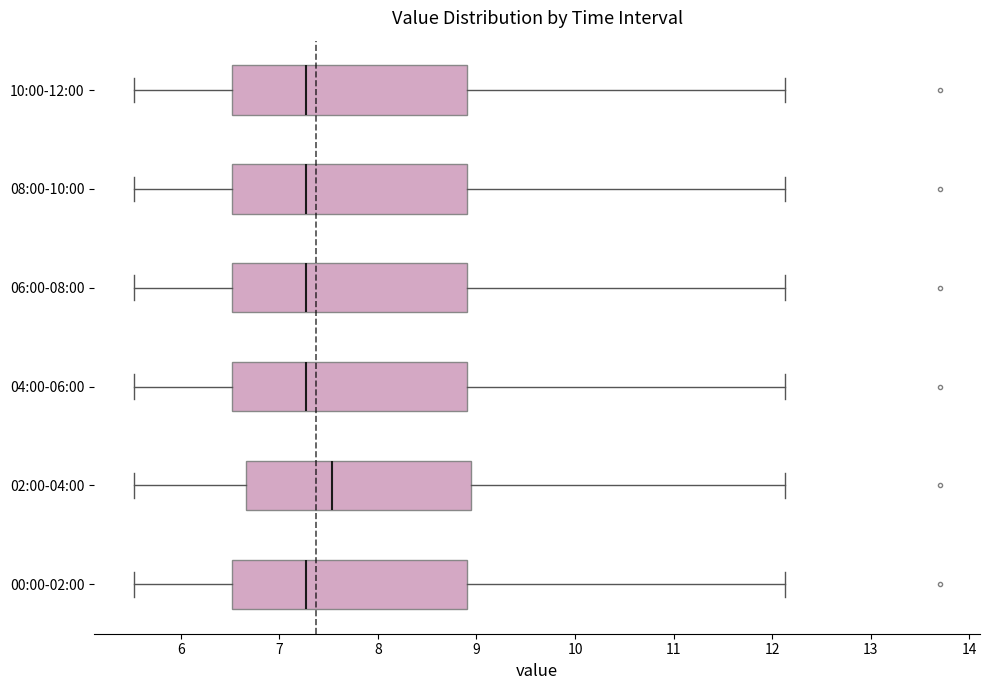

Reading bottom to top, transcribe this box plot: for each box, give where its median line is, the range the box spans, and where its two whiskers end, as read against the x-axis. The values are not printed on the chart, so give them approximately, as read against the axis.

00:00-02:00: median 7.3, box 6.5 to 8.9, whiskers 5.5 to 12.1
02:00-04:00: median 7.5, box 6.7 to 8.9, whiskers 5.5 to 12.1
04:00-06:00: median 7.3, box 6.5 to 8.9, whiskers 5.5 to 12.1
06:00-08:00: median 7.3, box 6.5 to 8.9, whiskers 5.5 to 12.1
08:00-10:00: median 7.3, box 6.5 to 8.9, whiskers 5.5 to 12.1
10:00-12:00: median 7.3, box 6.5 to 8.9, whiskers 5.5 to 12.1